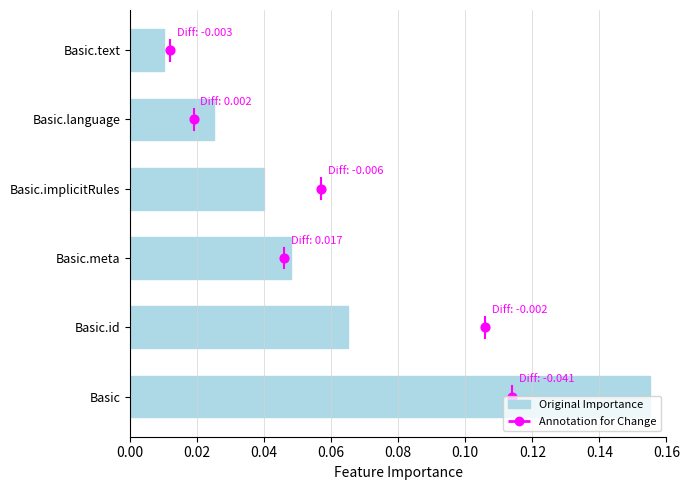

What are all the series names shown in the legend?

Original Importance, Annotation for Change